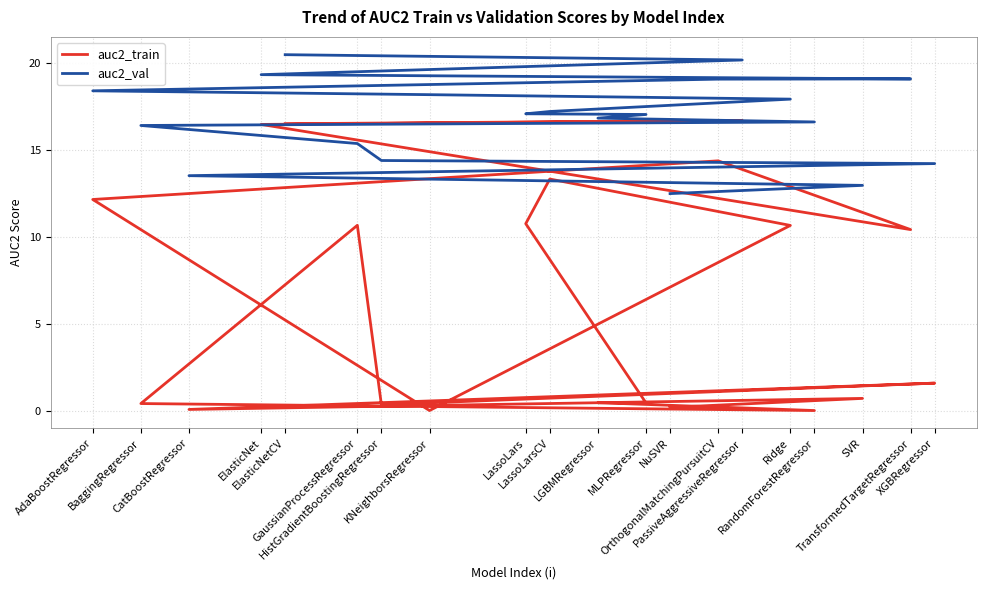

Which series changed the most between NuSVR and GaussianProcessRegressor?

auc2_train